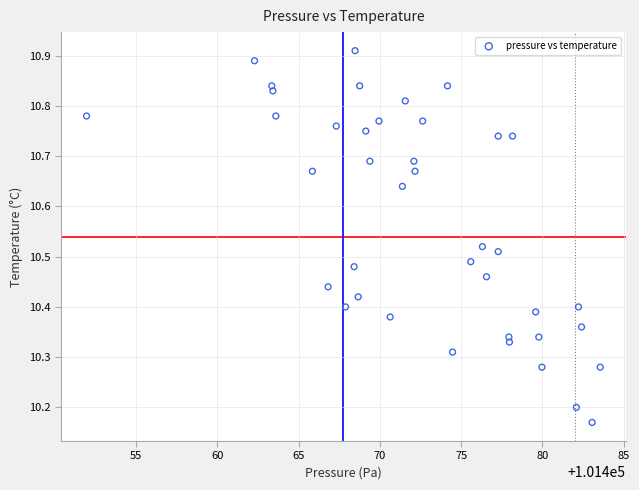

What is the range of Y values (max minus min)?

0.7